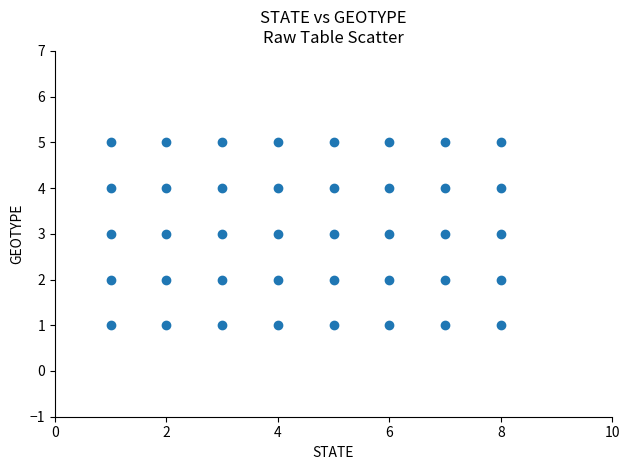

What is the range of Y values (max minus min)?

4